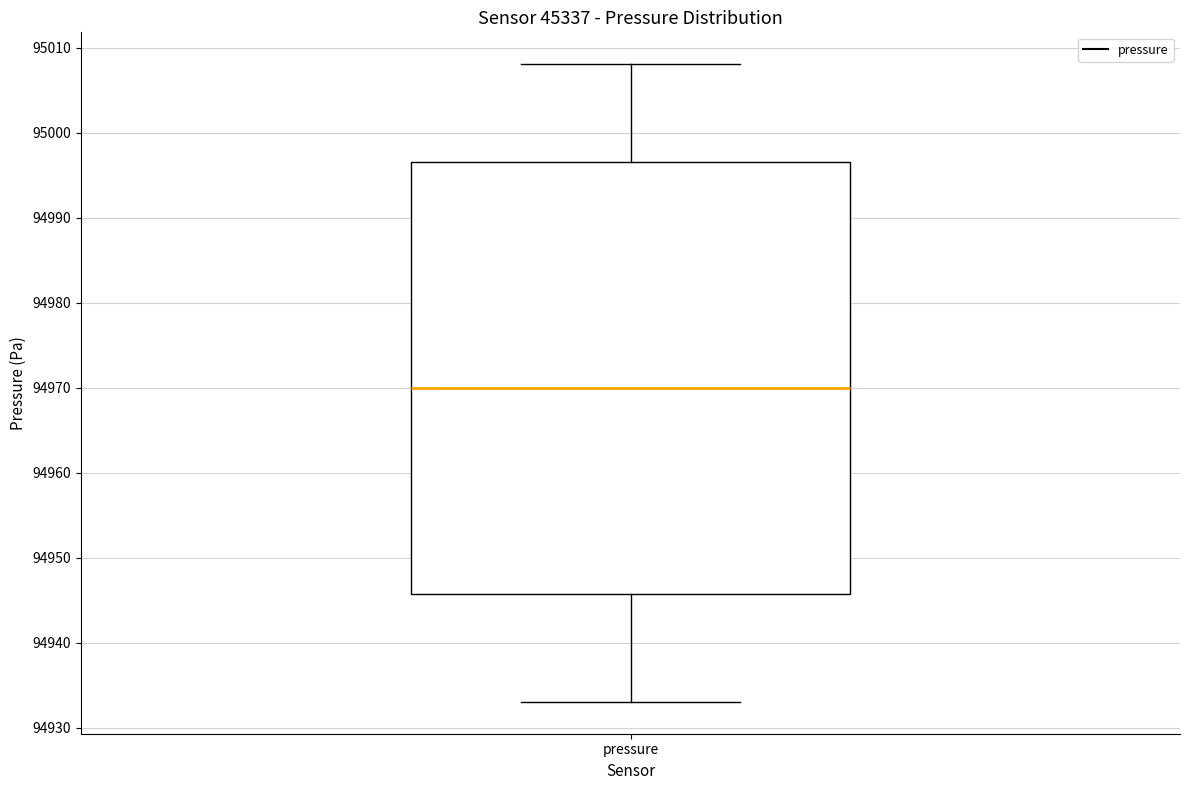

Where does the upper whisker of the box for pressure end on the y-axis? The values are not printed on the chart, so give them approximately, as read against the axis.

95008